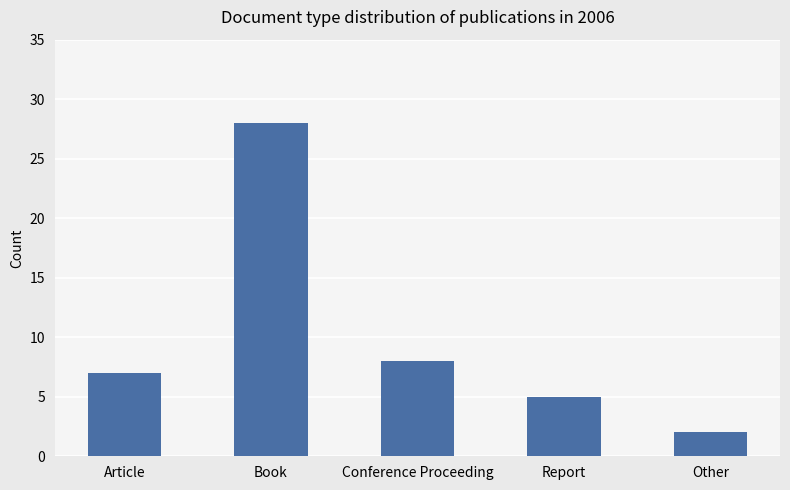

What position from the right is Other?

1